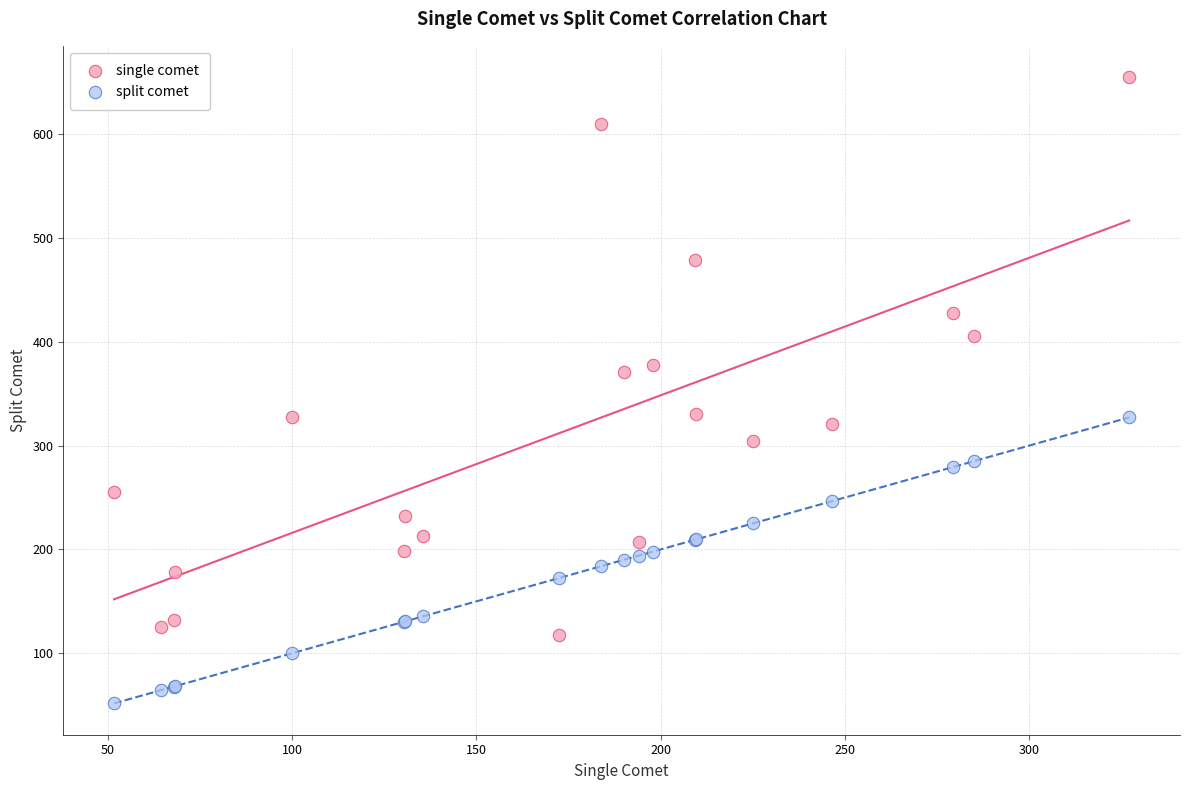

Which series has the largest Y range (max minus min)?

single comet